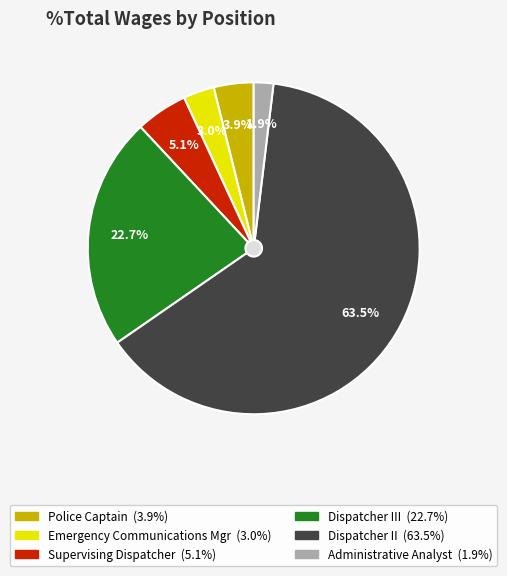

How many slices are in this pie chart?

6